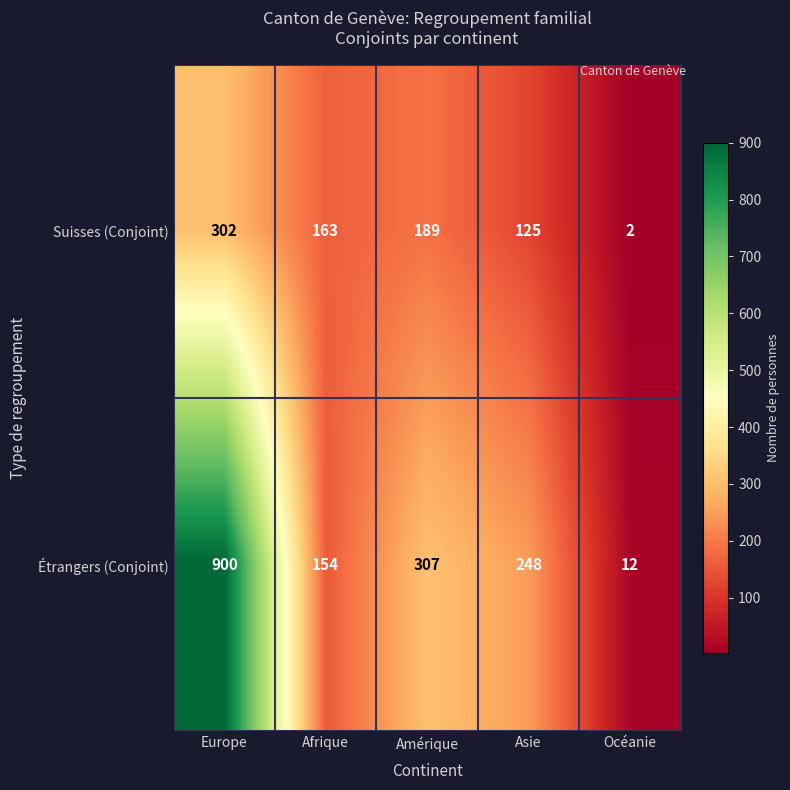

Rank the series at Afrique from highest to lowest value.

Suisses (Conjoint), Étrangers (Conjoint)